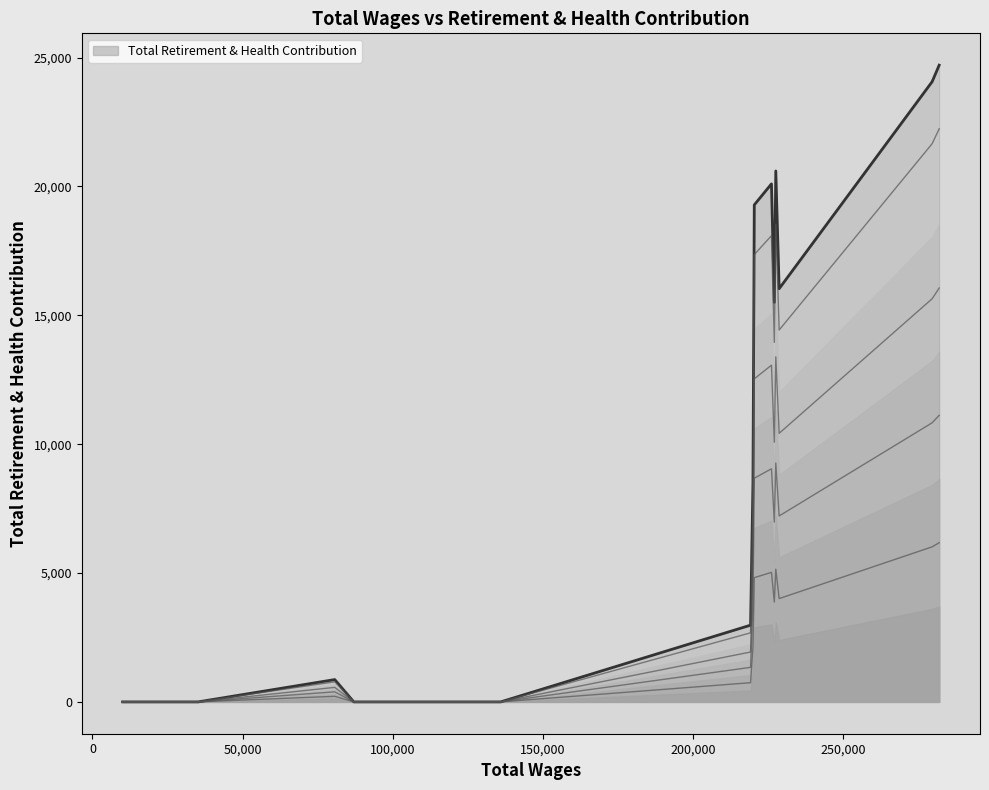

At which label is the value closest to 12353?

227098